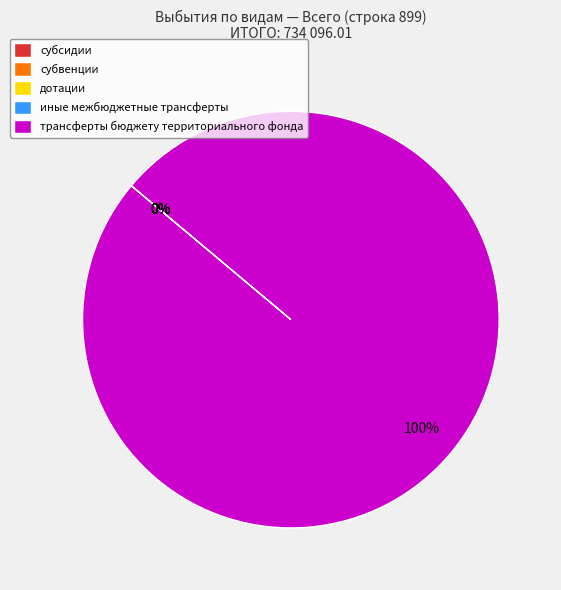

Do иные межбюджетные трансферты and субсидии together represent more than half of the pie?

No